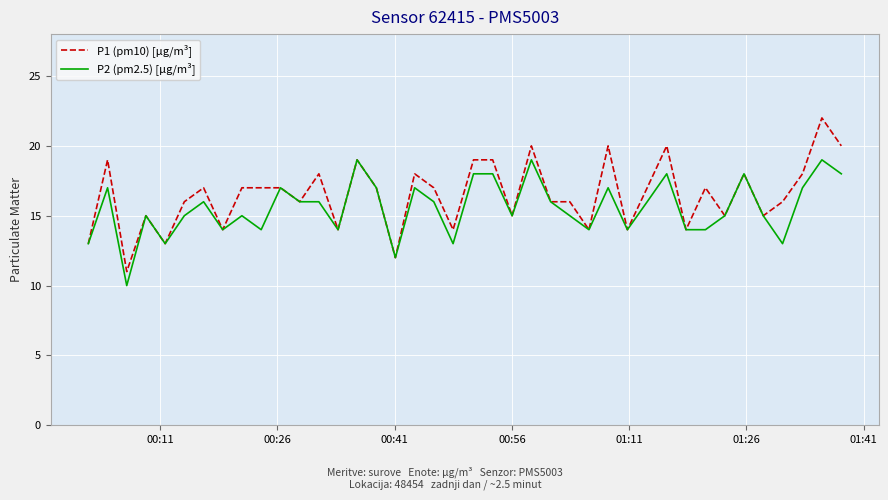

Rank the series by their maximum value, from lowest to highest.

P2 (pm2.5) [µg/m³], P1 (pm10) [µg/m³]